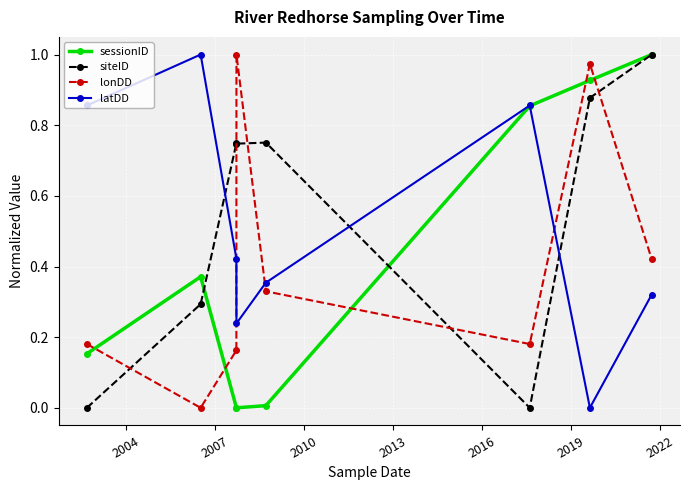

Which series has the largest total across all categories?

siteID